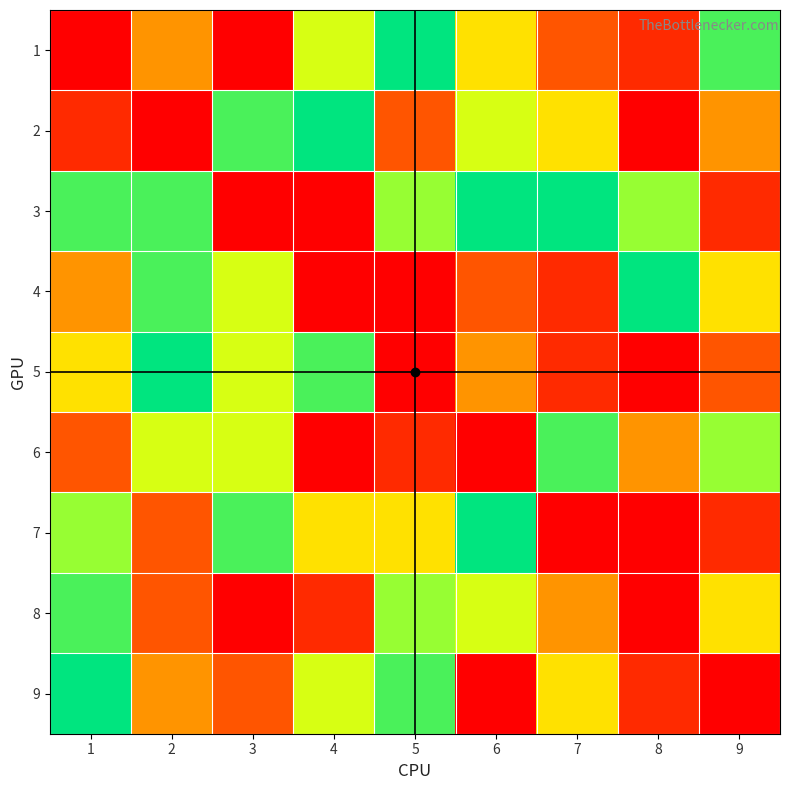

Reading left to right, what are all the values shown in this chart?

1: 1=0	2=4	3=1	4=6	5=9	6=5	7=3	8=2	9=8
2: 1=2	2=0	3=8	4=9	5=3	6=6	7=5	8=1	9=4
3: 1=8	2=8	3=0	4=1	5=7	6=9	7=9	8=7	9=2
4: 1=4	2=8	3=6	4=0	5=1	6=3	7=2	8=9	9=5
5: 1=5	2=9	3=6	4=8	5=0	6=4	7=2	8=1	9=3
6: 1=3	2=6	3=6	4=1	5=2	6=0	7=8	8=4	9=7
7: 1=7	2=3	3=8	4=5	5=5	6=9	7=0	8=1	9=2
8: 1=8	2=3	3=1	4=2	5=7	6=6	7=4	8=0	9=5
9: 1=9	2=4	3=3	4=6	5=8	6=1	7=5	8=2	9=0